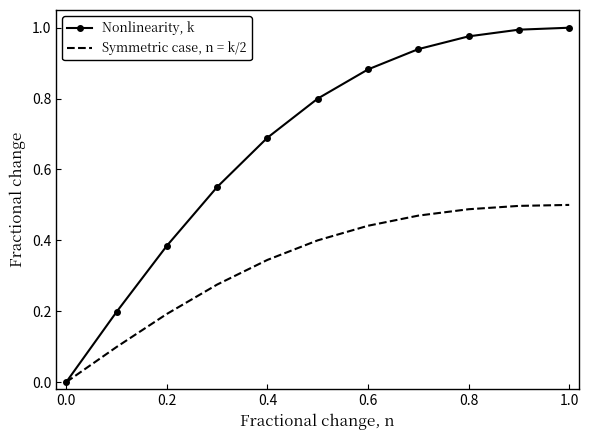

List the series in order of their peak value, lowest first.

Symmetric case, n = k/2, Nonlinearity, k